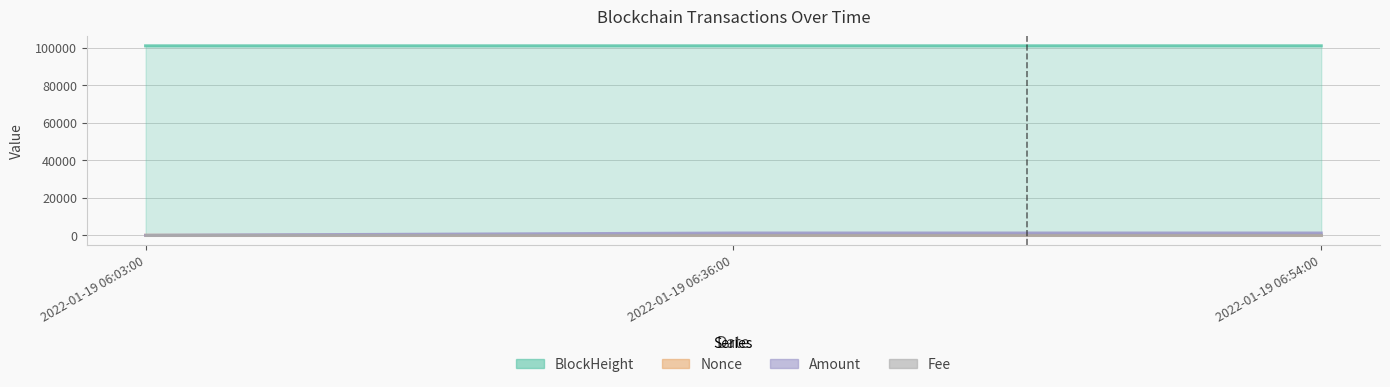

At which label is Amount closest to 607?

2022-01-19 06:03:00